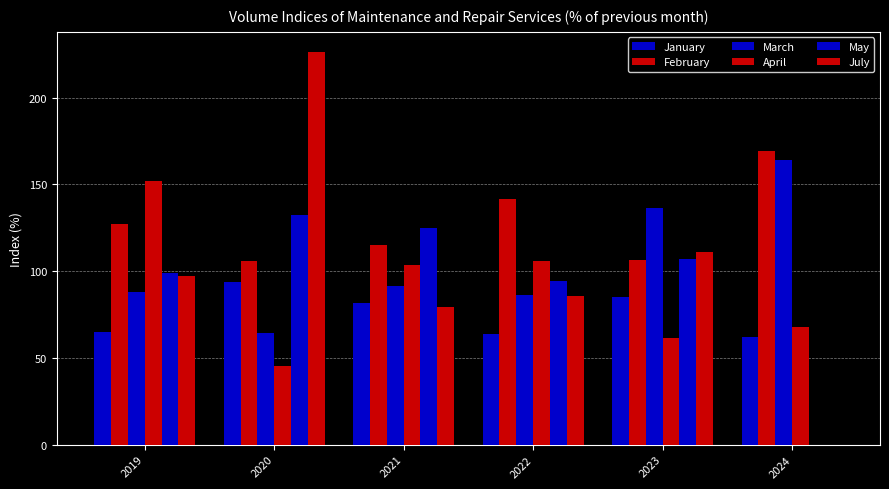

What is the greatest value displayed?

226.6